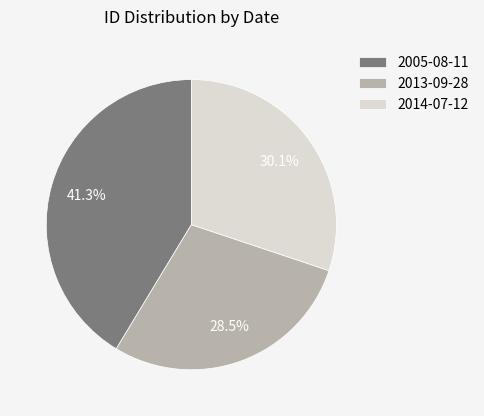

How many segments does this pie chart have?

3